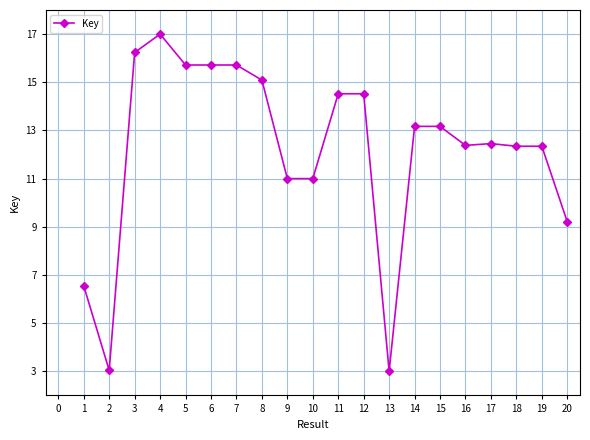

What is the sum of the values at 11 and 13?

17.5